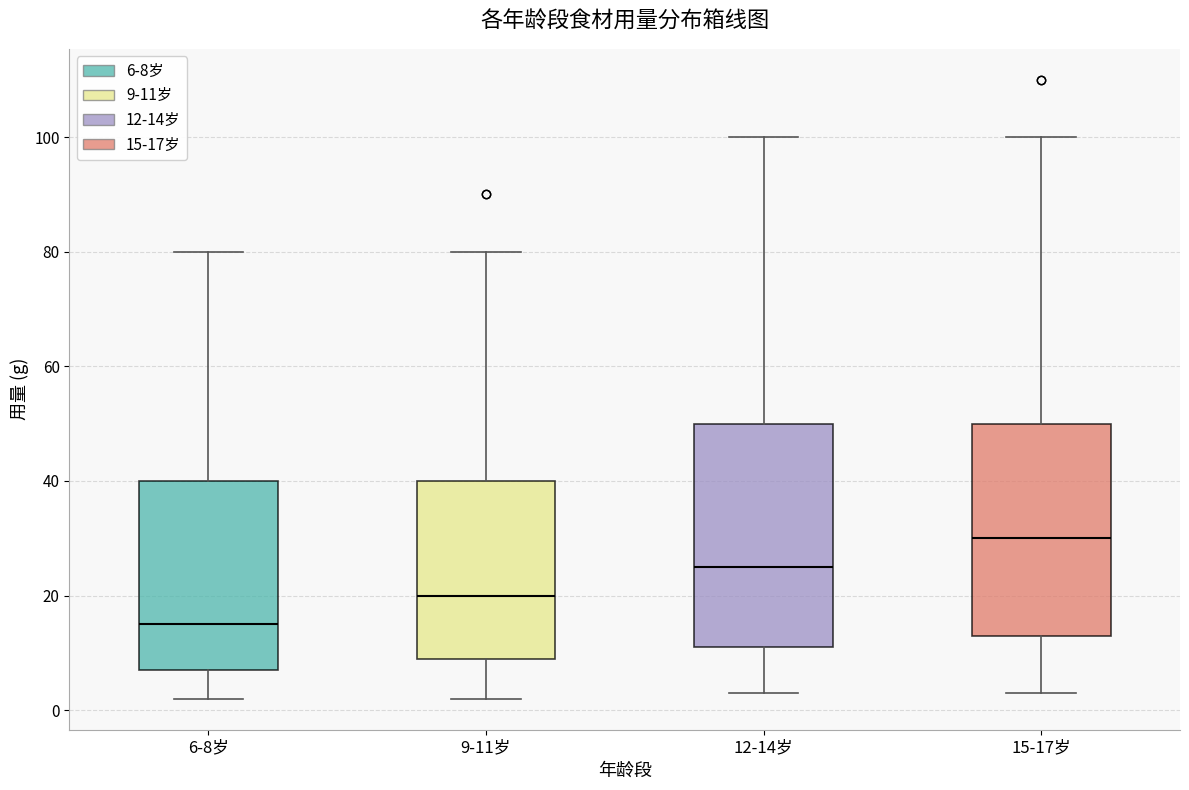

Comparing the boxes themselves (not the whiskers), which one is the tallest?

12-14岁